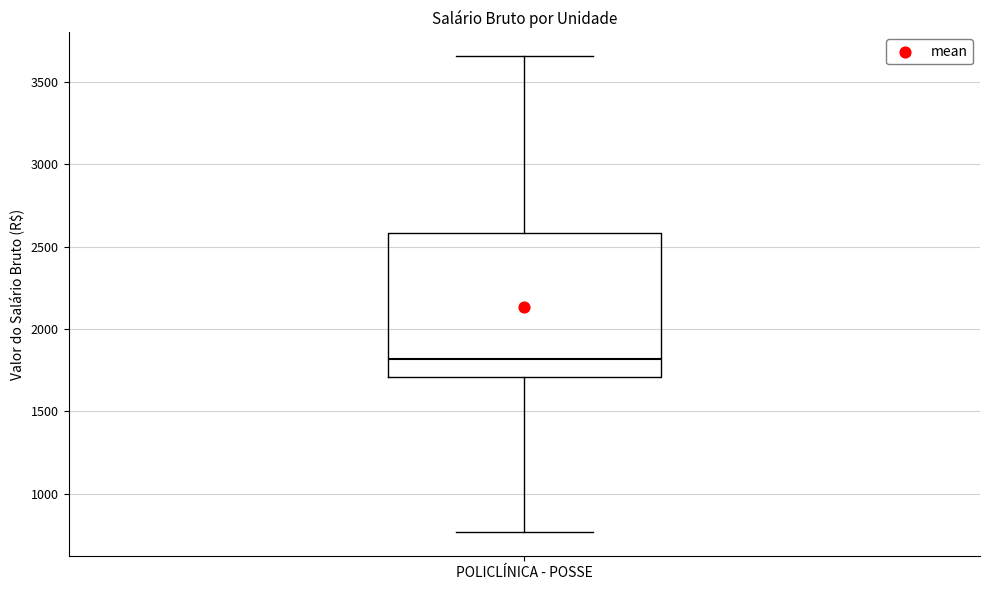

Transcribe this box plot: give where the median line is, the range the box spans, and where the two whiskers end, as read against the y-axis. The values are not printed on the chart, so give them approximately, as read against the axis.

median 1800, box 1700 to 2600, whiskers 750 to 3650